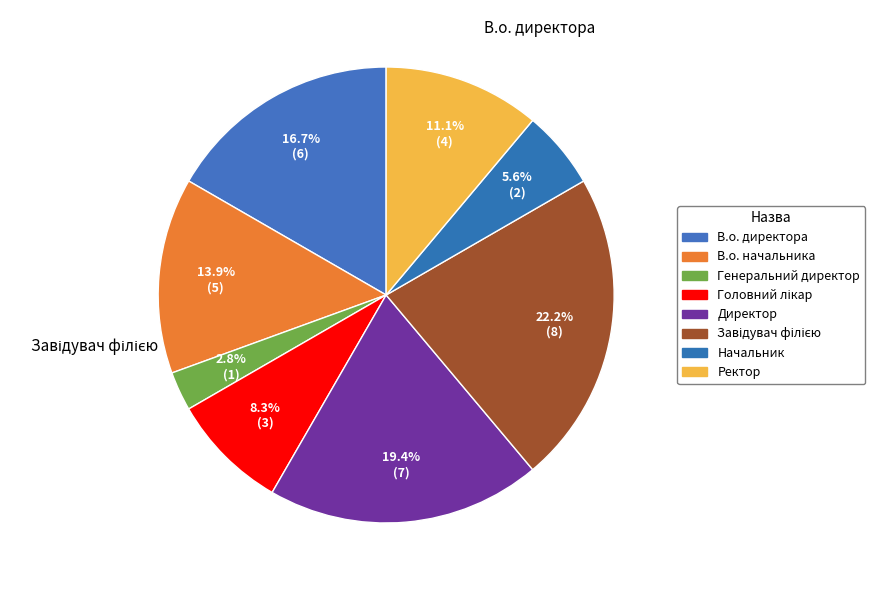

Is Завідувач філією the majority of the pie?

No